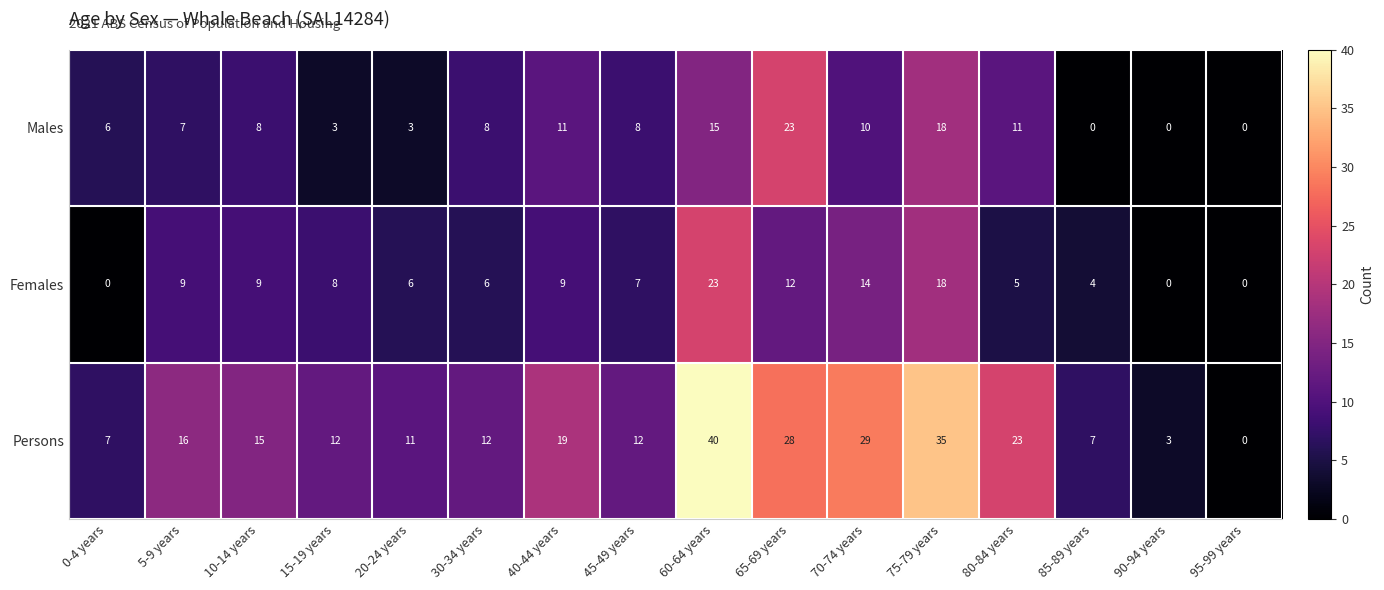

Rank the series at 70-74 years from highest to lowest value.

Persons, Females, Males